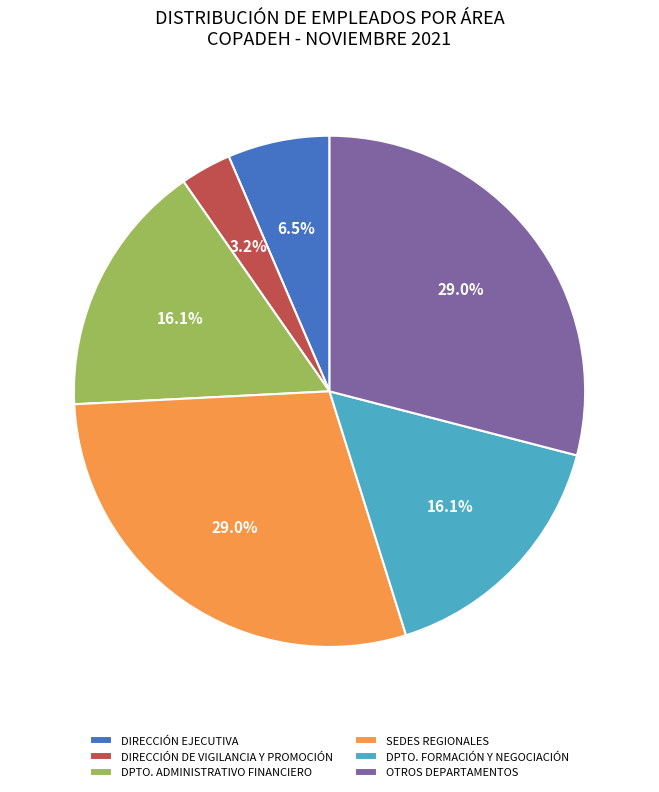

Do DIRECCIÓN DE VIGILANCIA Y PROMOCIÓN and DIRECCIÓN EJECUTIVA together represent more than half of the pie?

No